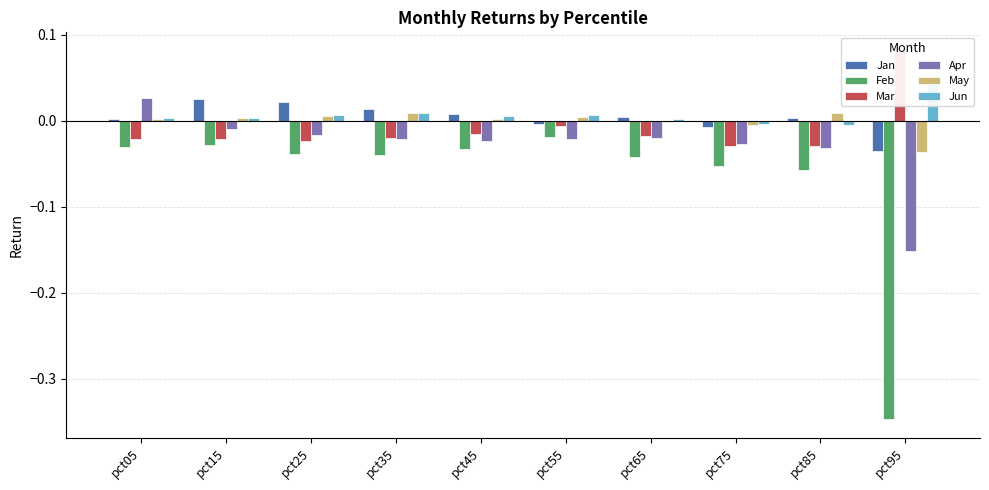

Rank the categories by Apr value from lowest to highest.

pct95, pct85, pct75, pct45, pct35, pct55, pct65, pct25, pct15, pct05